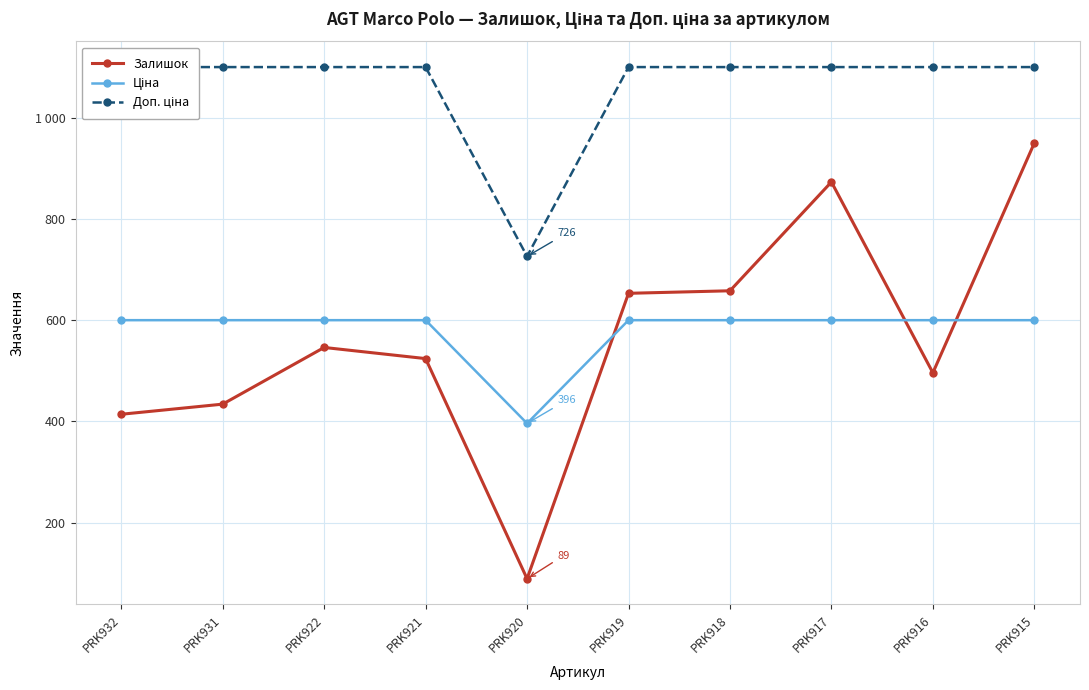

True or false: Доп. ціна has a value of 1100.0 at PRK922.

True